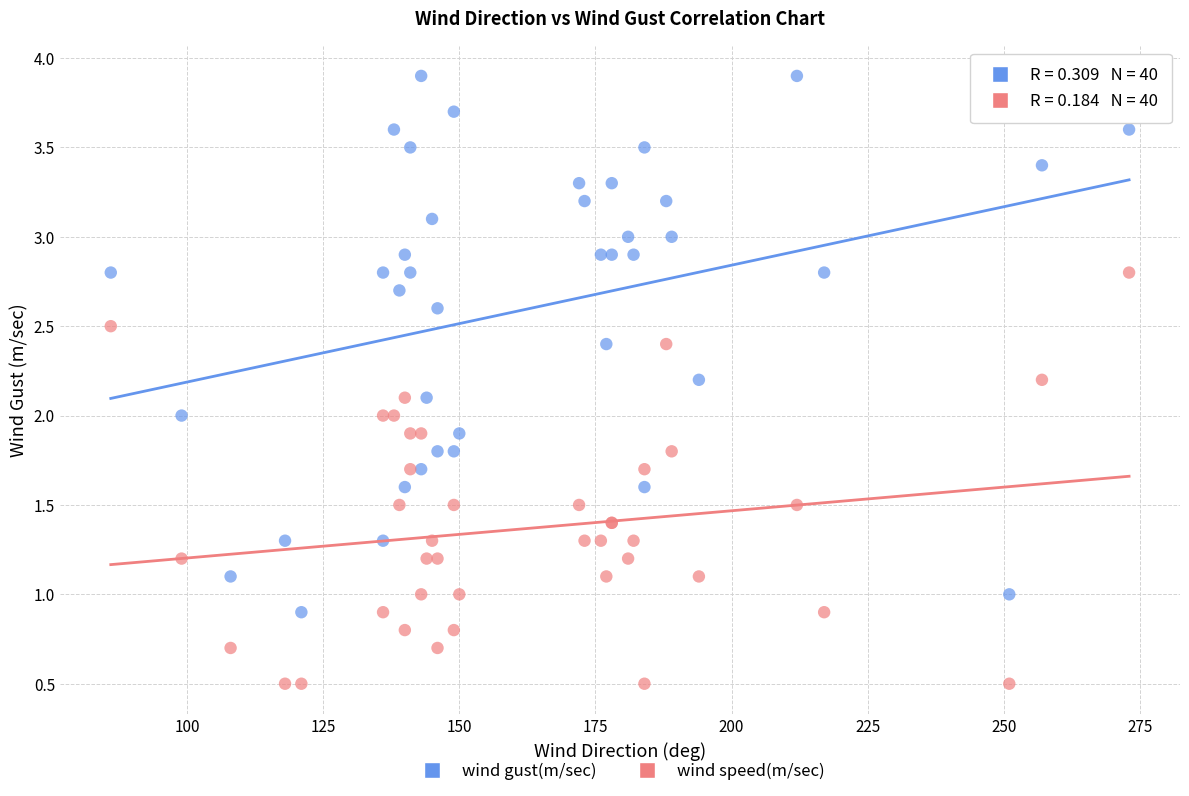

Which series contains the highest Y value?

wind gust(m/sec)